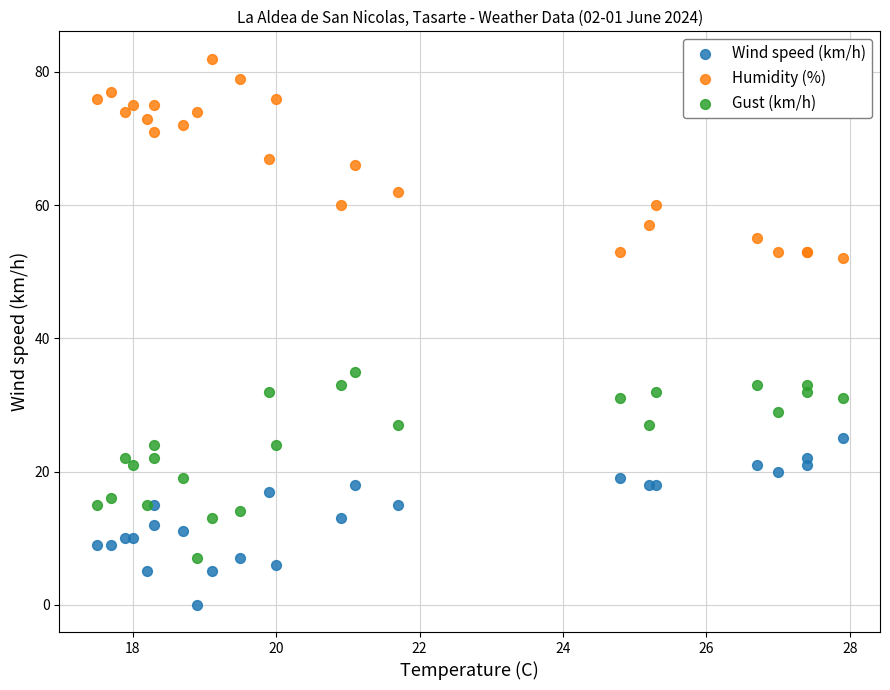

Which series contains the lowest Y value?

Wind speed (km/h)